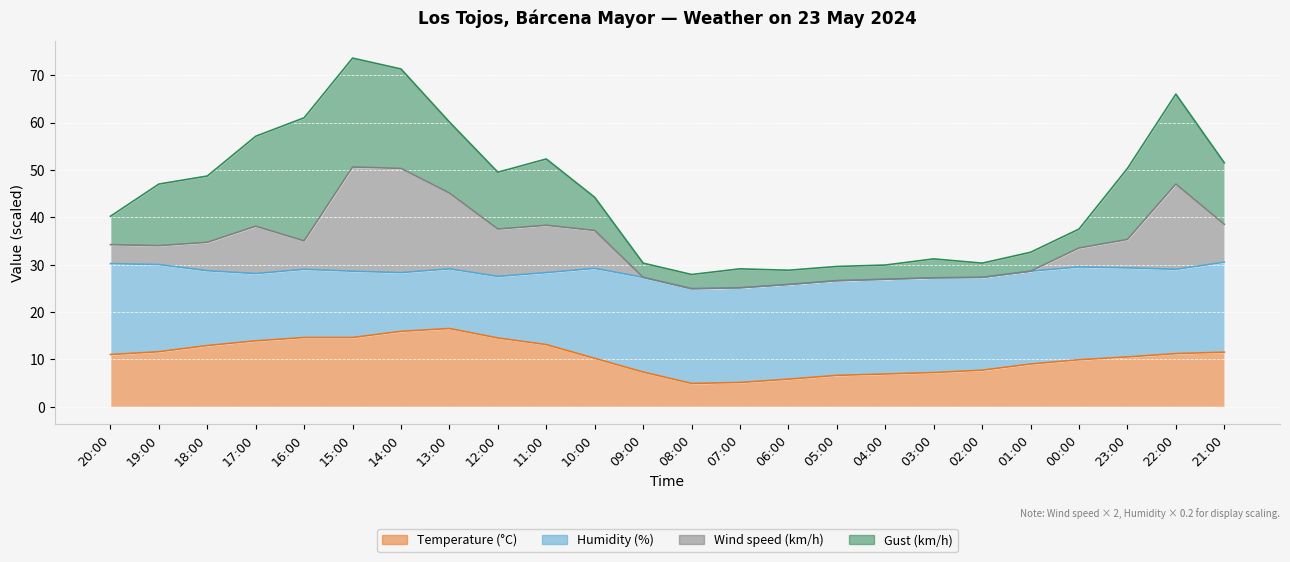

What is the maximum value for Temperature (°C)?

16.5